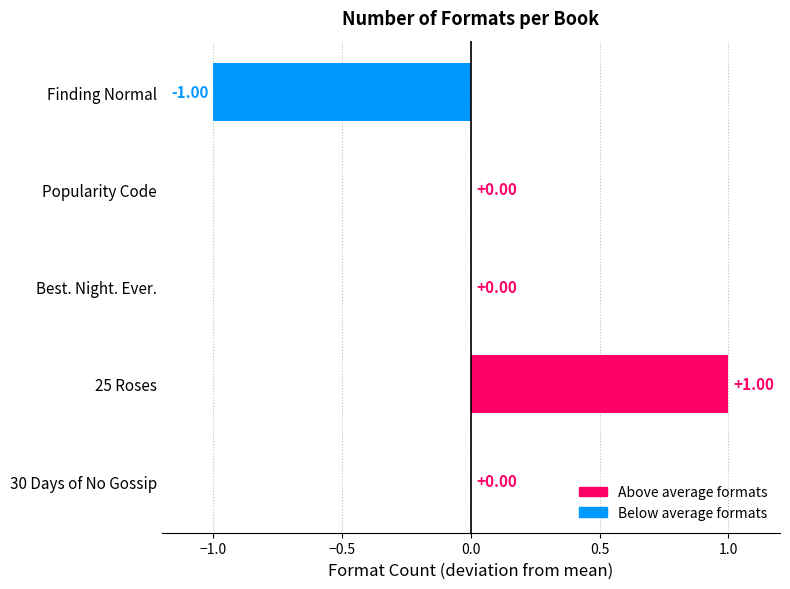

Are the bars horizontal?

Yes